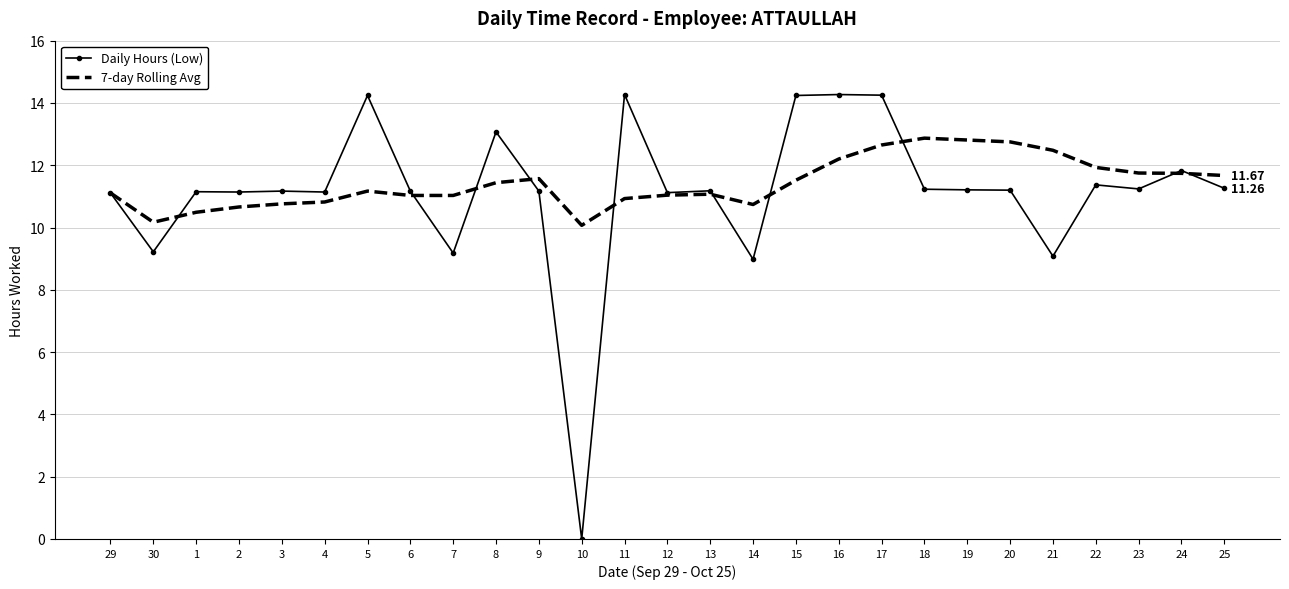

Is the value of 7-day Rolling Avg at 24 greater than the value of Daily Hours (Low) at 29?

Yes